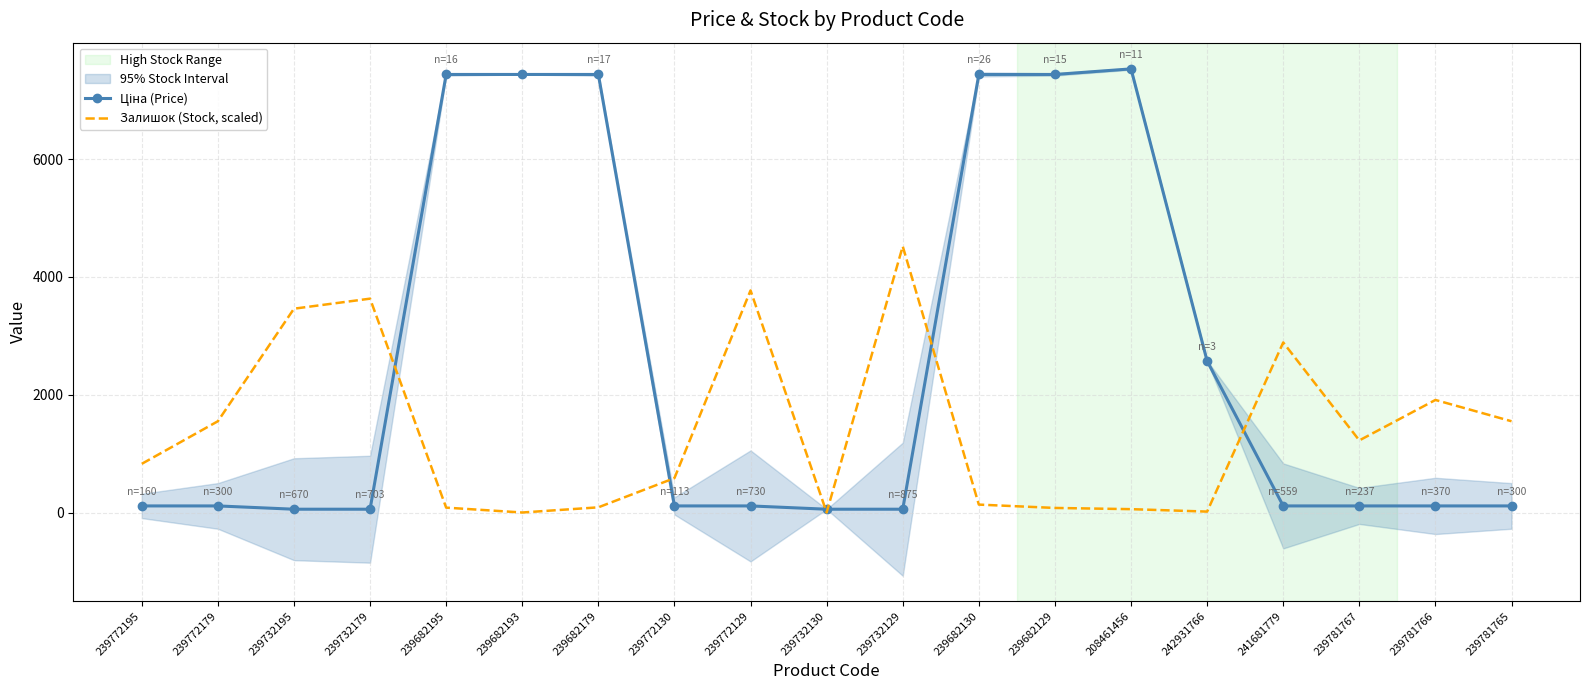

What is the difference between the highest and lowest values at 208461456?

7473.9